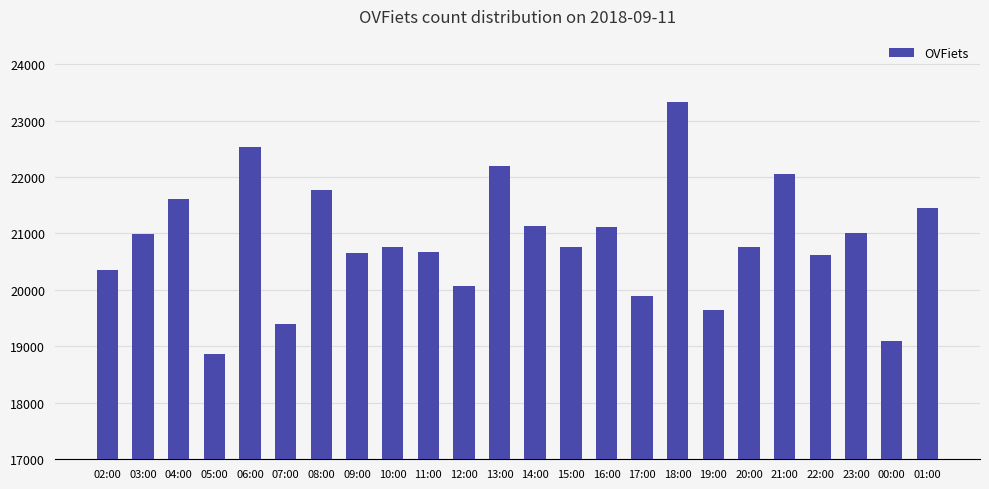

What is the label of the 3rd bar from the right?

23:00